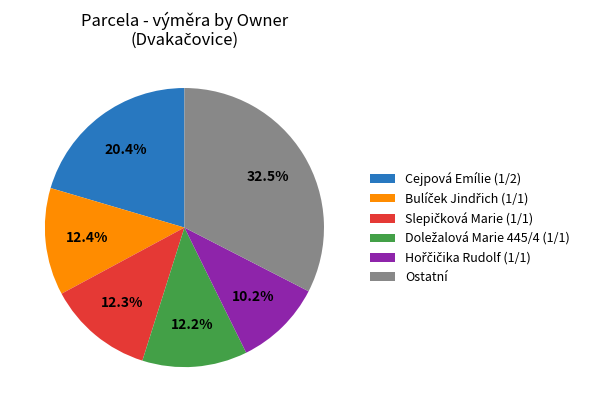

Does any single category account for the majority?

No